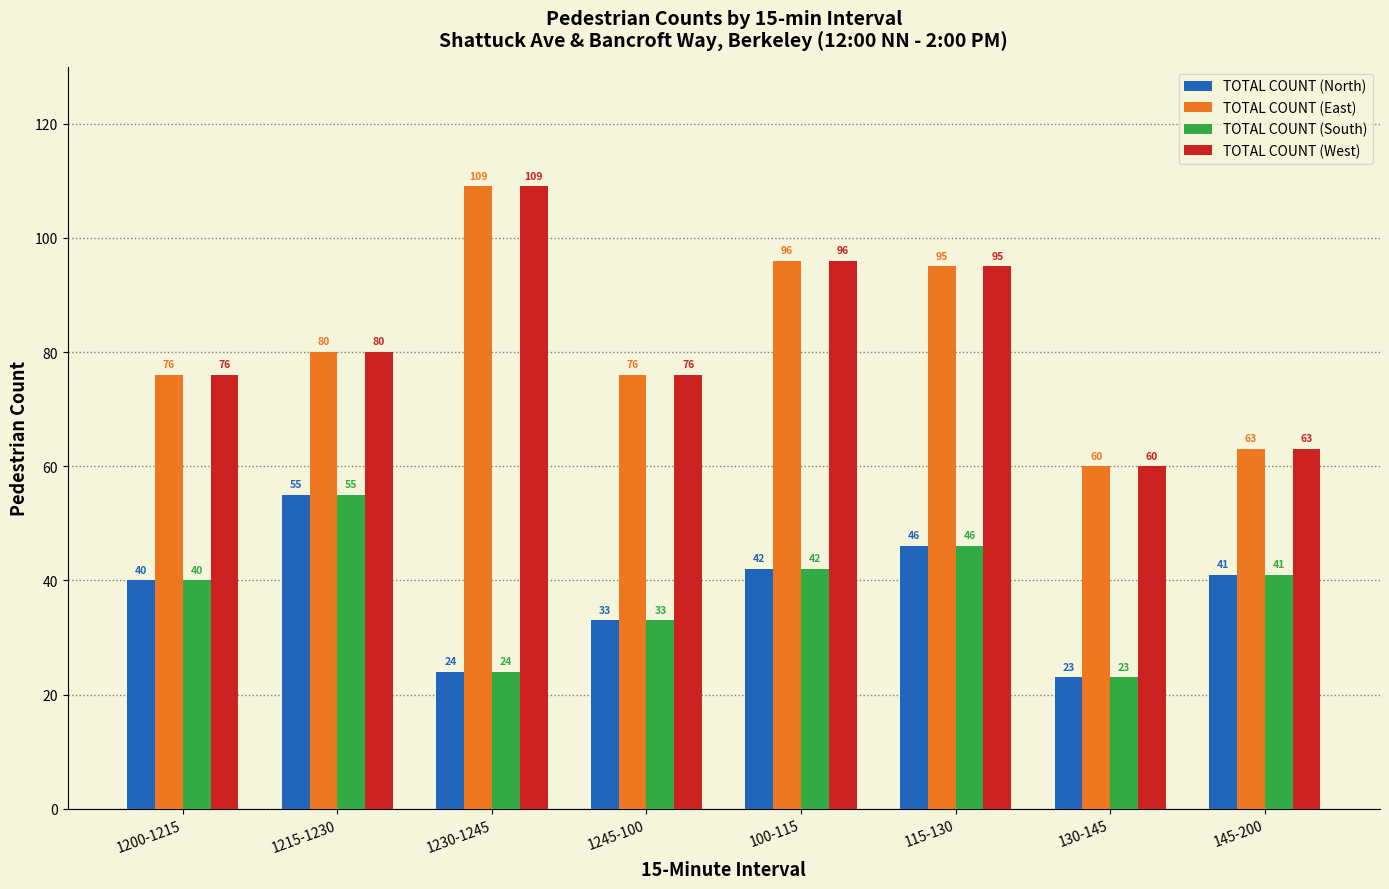

Reading left to right, what are all the values shown in this chart?

TOTAL COUNT (North): 1200-1215=40	1215-1230=55	1230-1245=24	1245-100=33	100-115=42	115-130=46	130-145=23	145-200=41
TOTAL COUNT (East): 1200-1215=76	1215-1230=80	1230-1245=109	1245-100=76	100-115=96	115-130=95	130-145=60	145-200=63
TOTAL COUNT (South): 1200-1215=40	1215-1230=55	1230-1245=24	1245-100=33	100-115=42	115-130=46	130-145=23	145-200=41
TOTAL COUNT (West): 1200-1215=76	1215-1230=80	1230-1245=109	1245-100=76	100-115=96	115-130=95	130-145=60	145-200=63